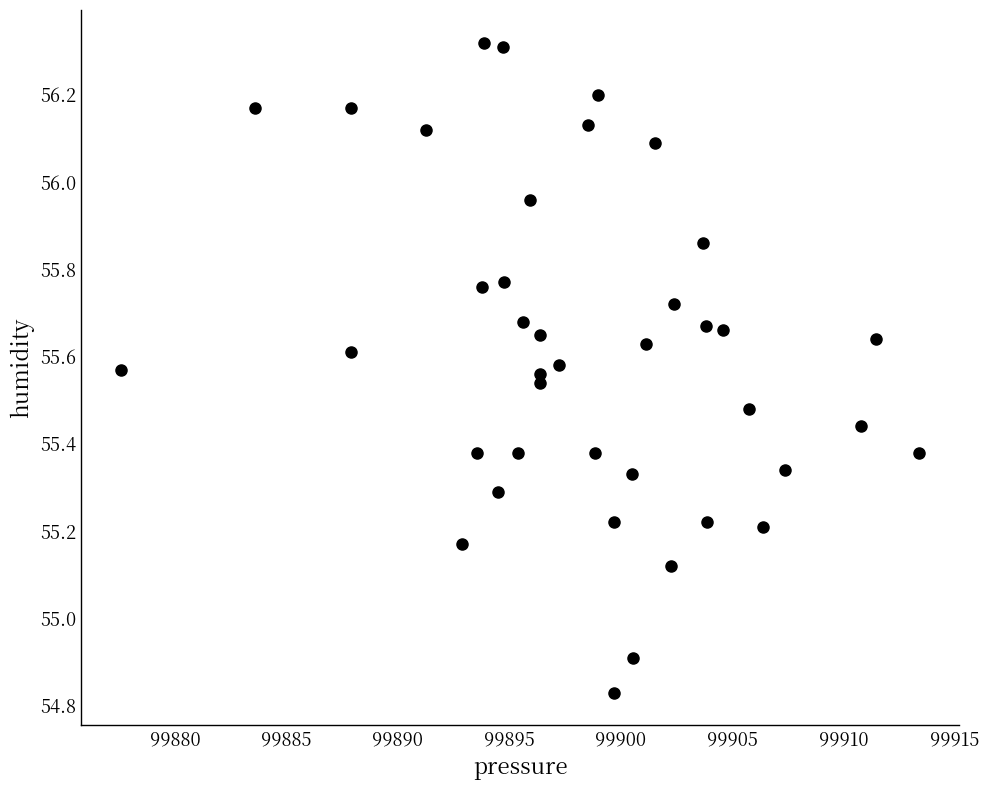

What Y value in the scatter plot is closest to 55?

54.9